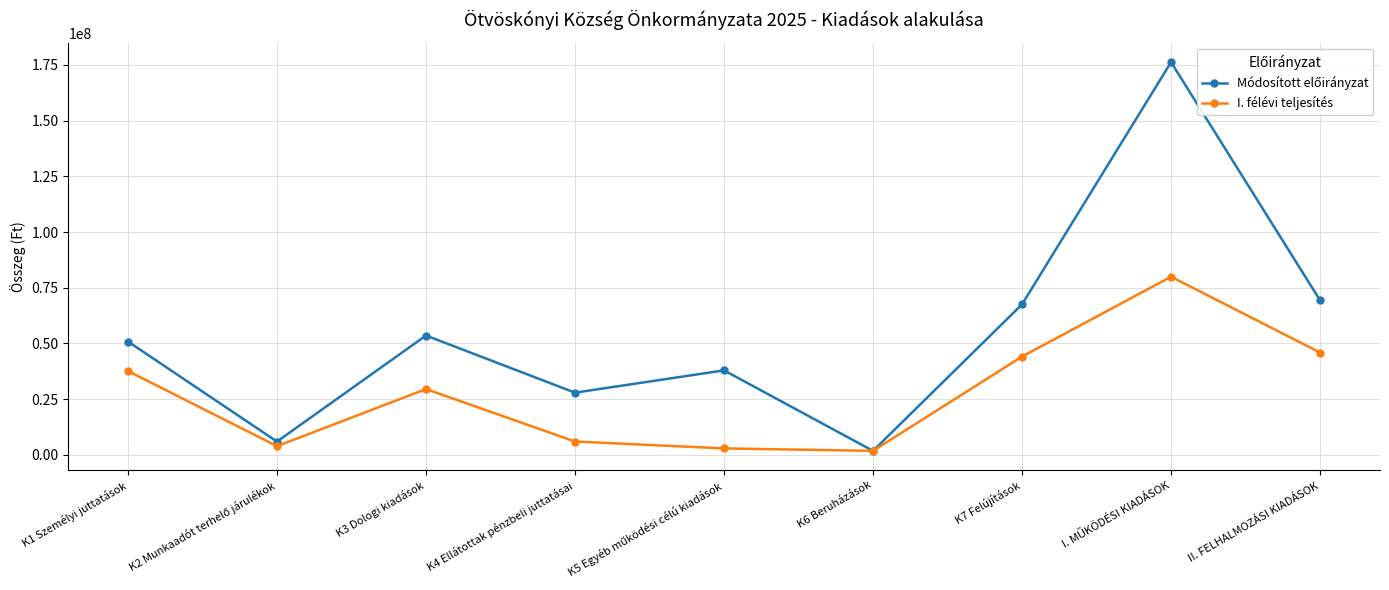

How many interior local valleys does the I. félévi teljesítés series have?

2